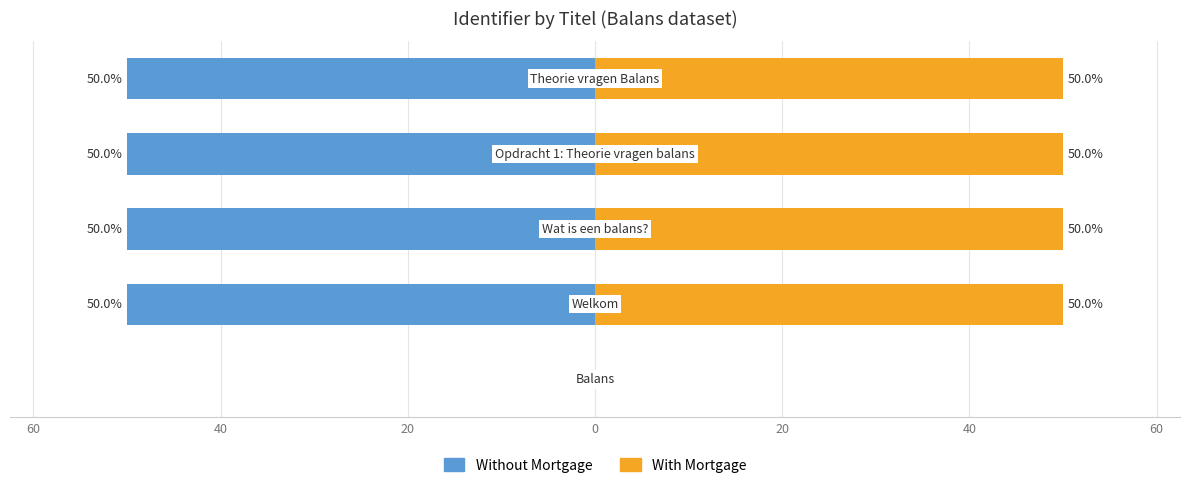

What is the difference between the highest and lowest values at 20?

100